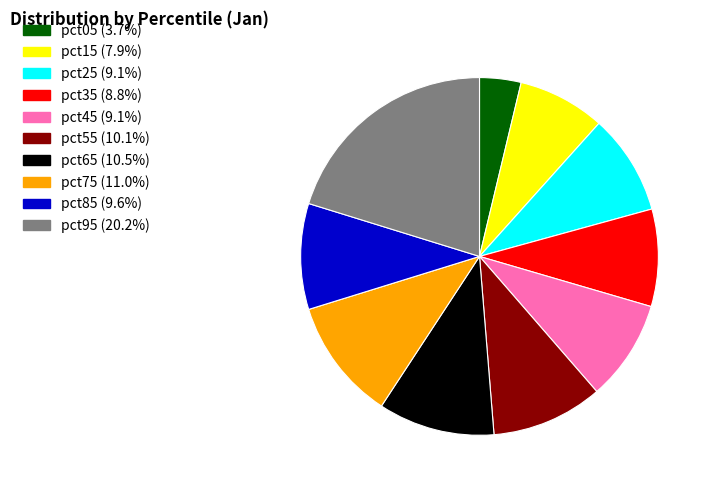

Is it true that pct25 is 9% of the pie?

True